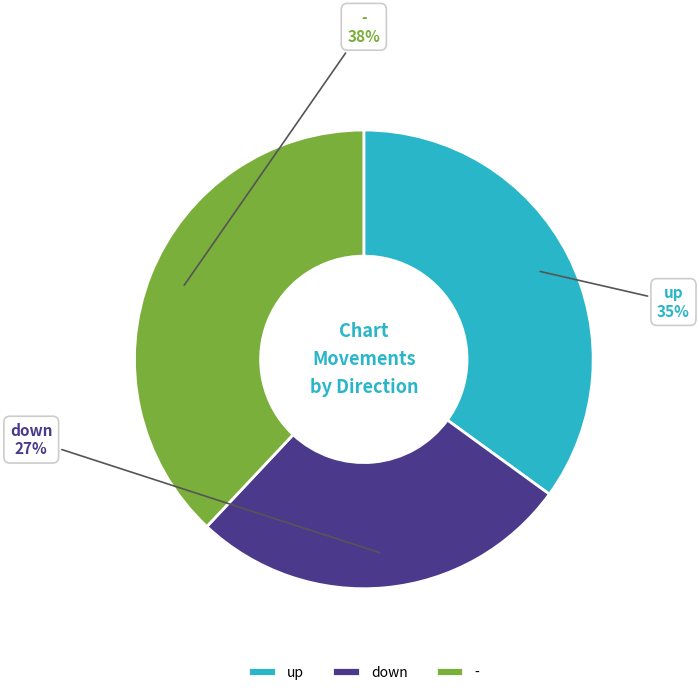

Which has a higher value, up or down?

up